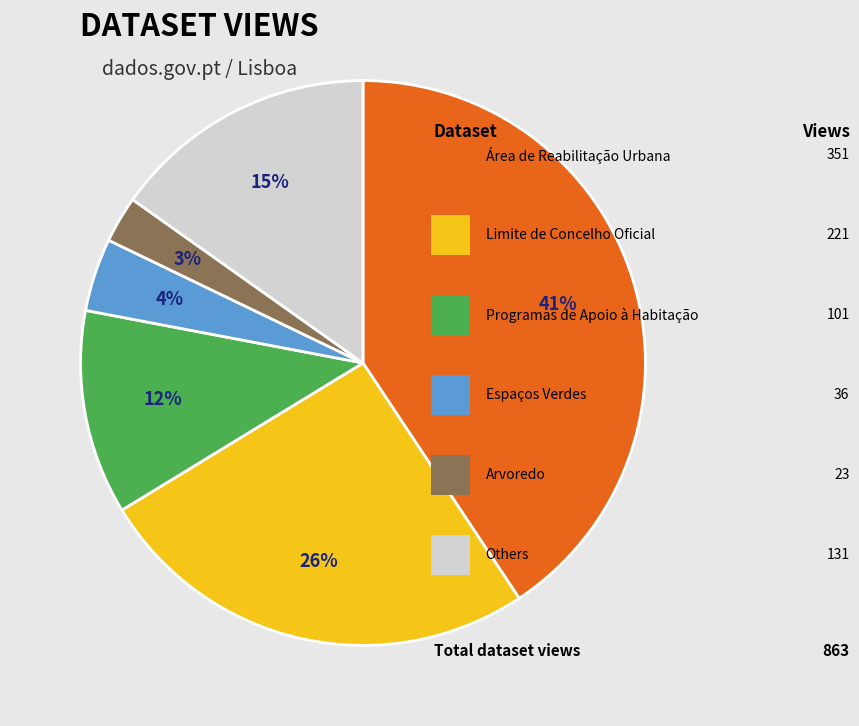

To the nearest percent, what is the average slice percentage?

17%